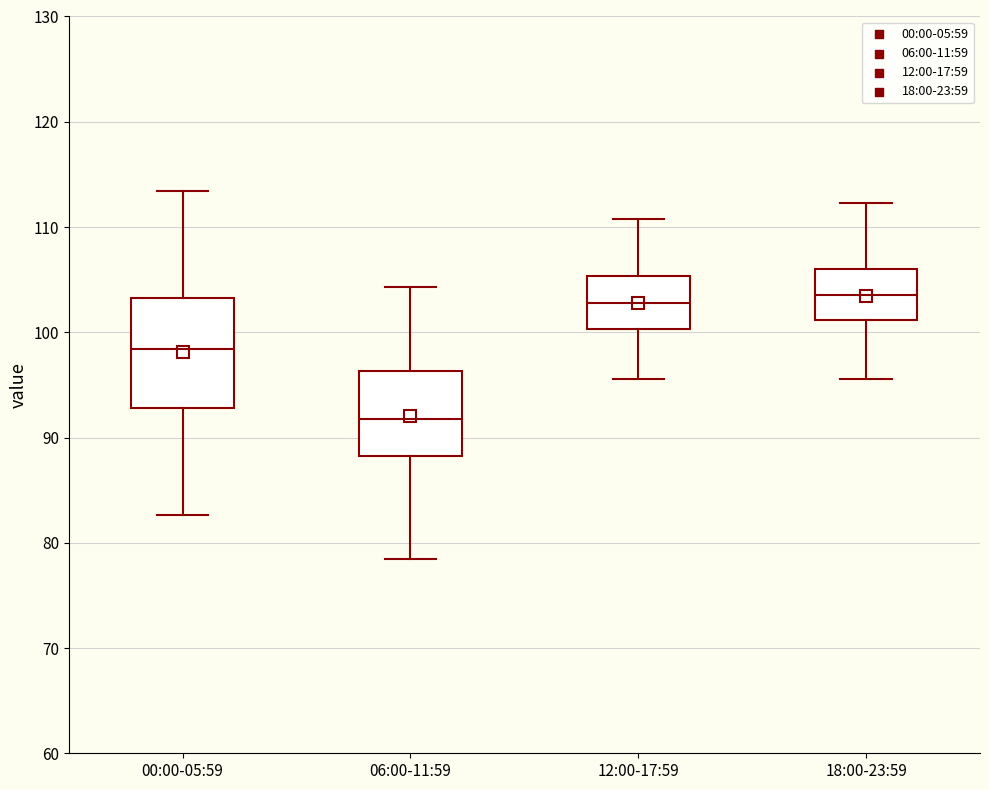

Which box has the lowest median line?

06:00-11:59